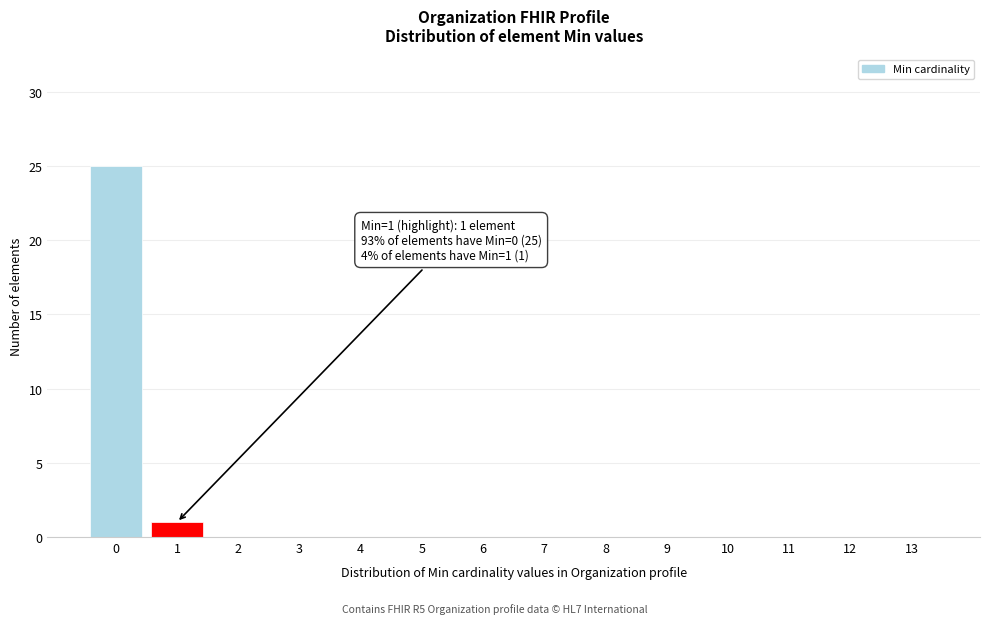

Reading left to right, transcribe all the data shown in this chart.

0=25	1=1	2=0	3=0	4=0	5=0	6=0	7=0	8=0	9=0	10=0	11=0	12=0	13=0